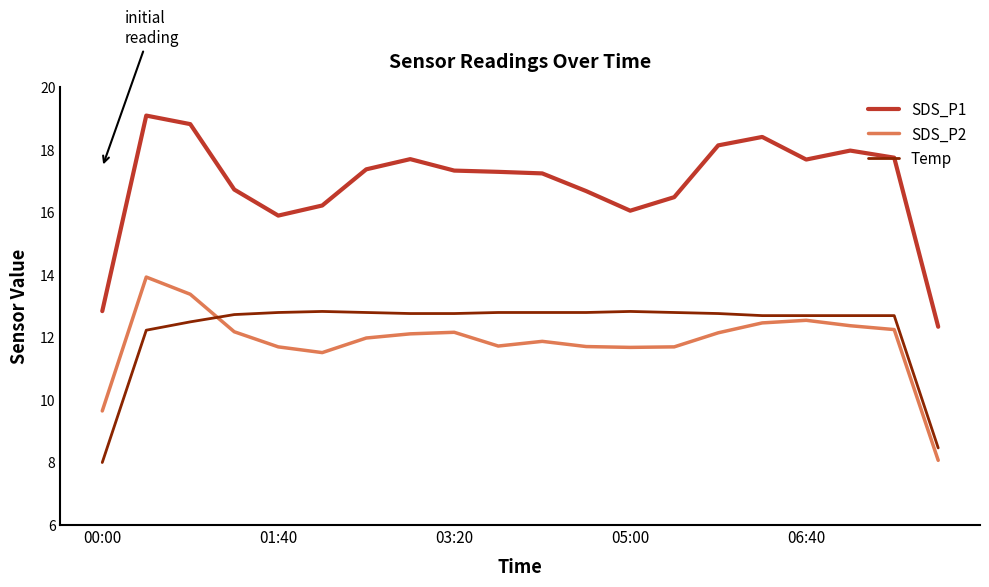

What is the difference between the second highest and second lowest values in the SDS_P1 series?

6.0